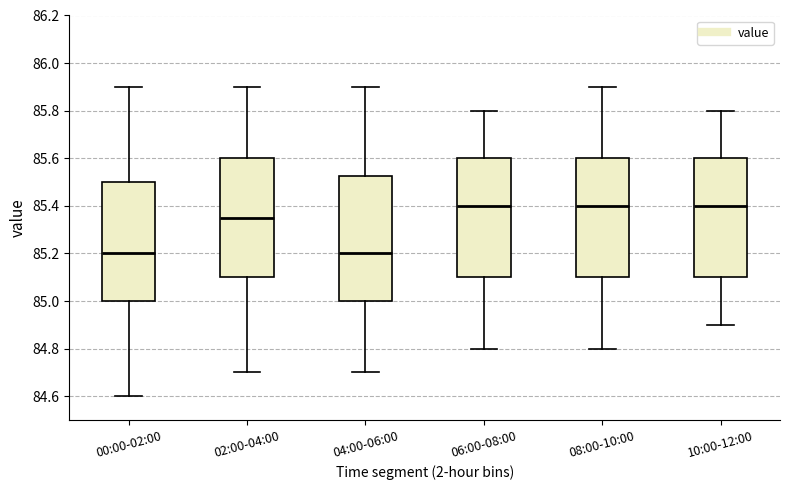

Reading left to right, read every box against the y-axis: the position of its median line, the range the box covers, and the ends of its whiskers. The values are not printed on the chart, so give them approximately, as read against the axis.

00:00-02:00: median 85.20, box 85.00 to 85.50, whiskers 84.60 to 85.90
02:00-04:00: median 85.36, box 85.10 to 85.60, whiskers 84.70 to 85.90
04:00-06:00: median 85.20, box 85.00 to 85.52, whiskers 84.70 to 85.90
06:00-08:00: median 85.40, box 85.10 to 85.60, whiskers 84.80 to 85.80
08:00-10:00: median 85.40, box 85.10 to 85.60, whiskers 84.80 to 85.90
10:00-12:00: median 85.40, box 85.10 to 85.60, whiskers 84.90 to 85.80